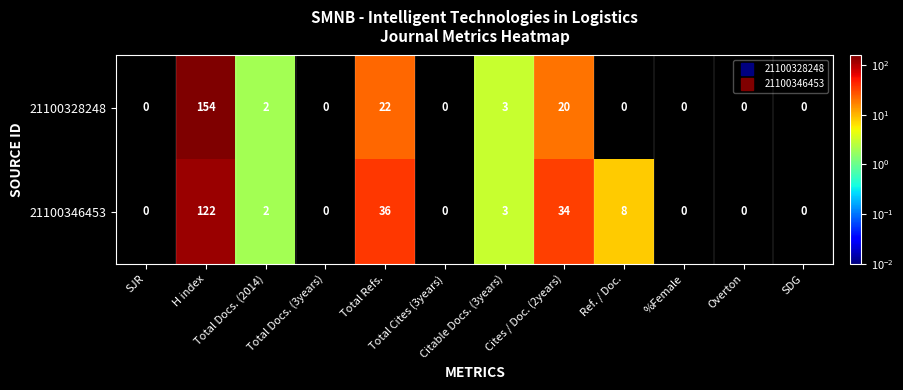

Which series has the largest range (max minus min)?

21100328248